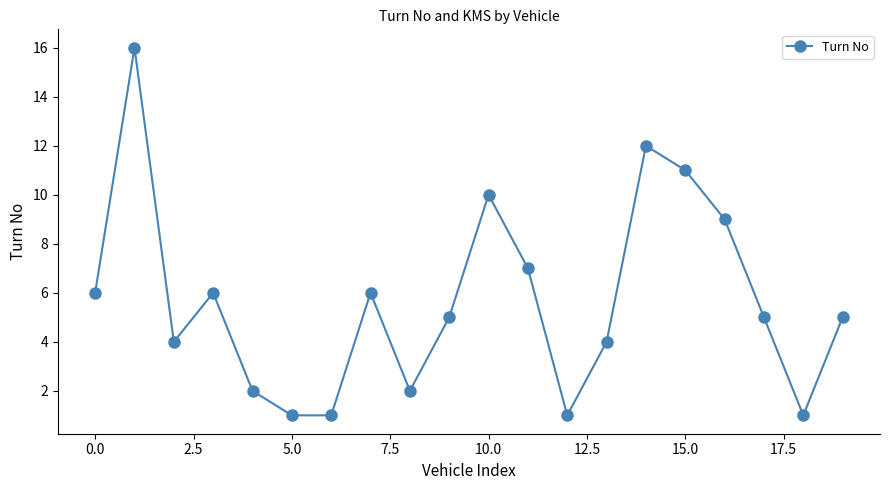

What is the value of the 13th point from the left?

1